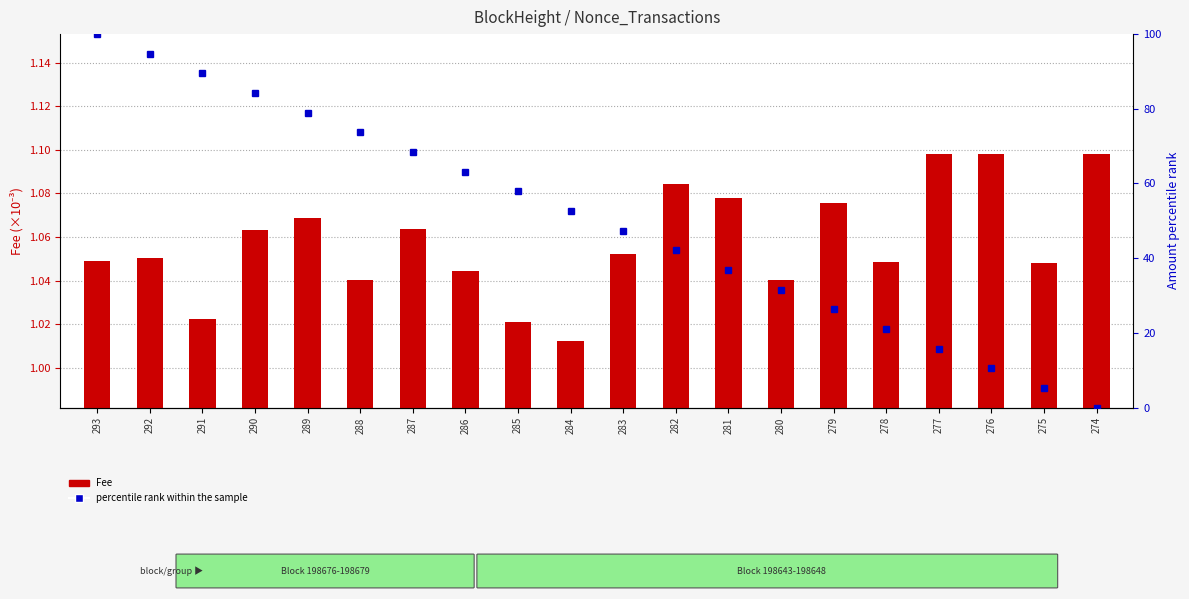

Which category has the lowest value across all series?

274